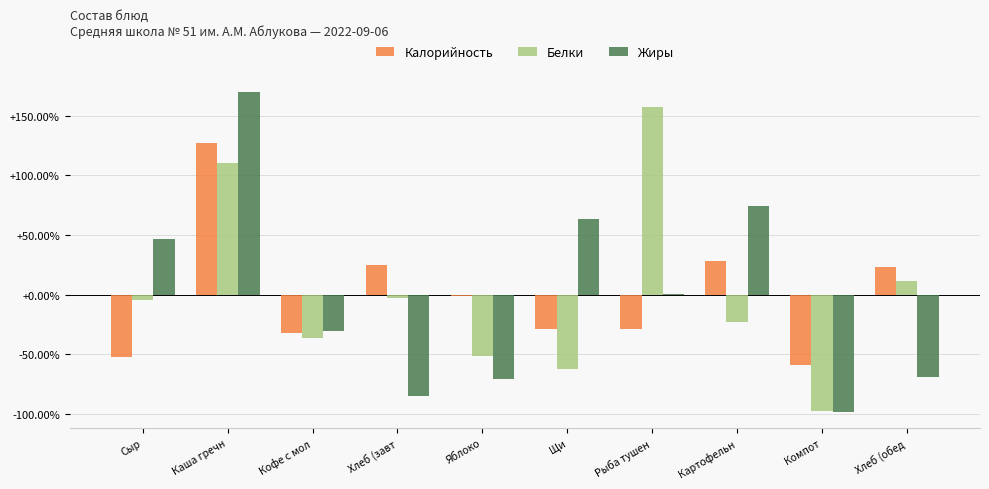

Read the Жиры value at Кофе с мол.

-30.7